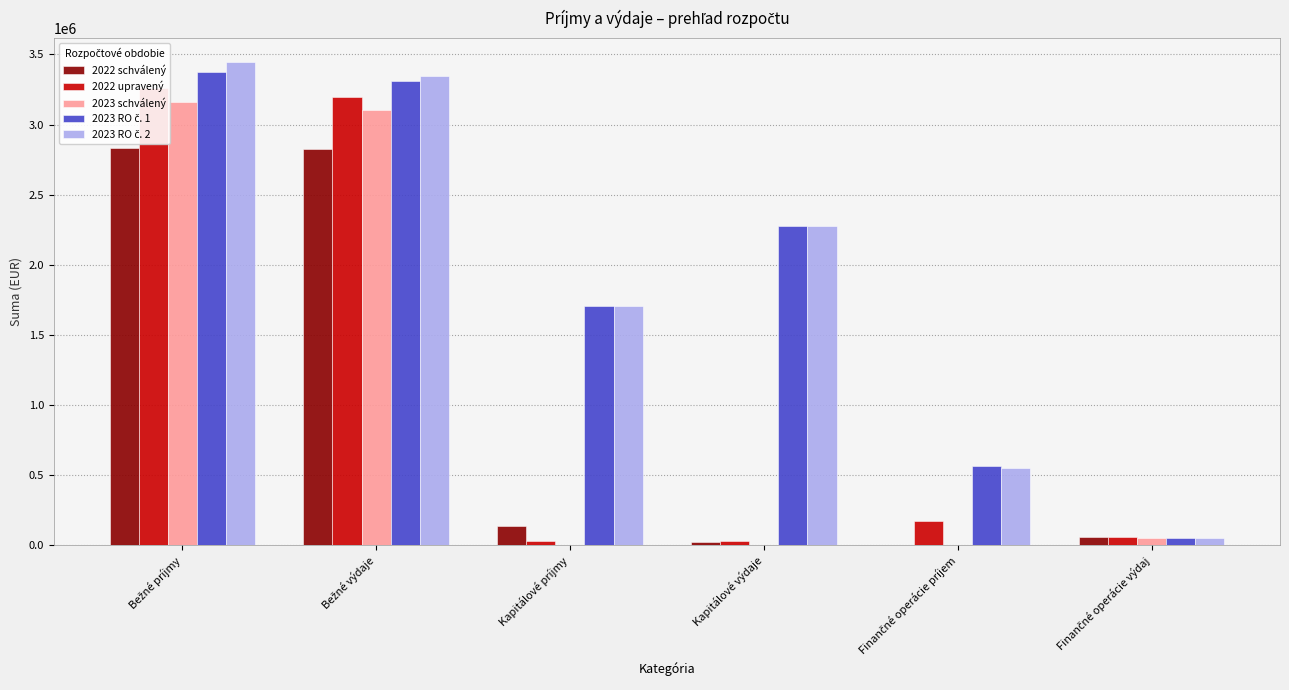

Does the chart contain stacked bars?

No